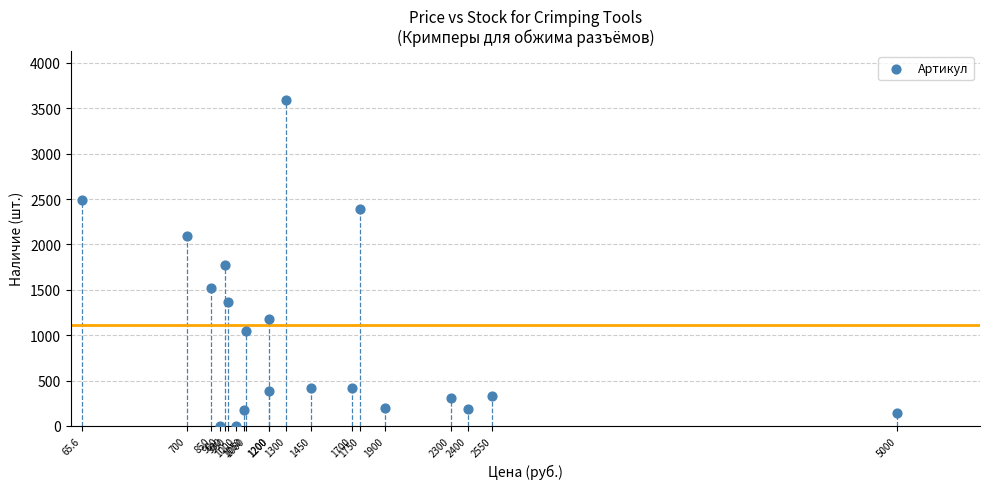

What is the range of Y values (max minus min)?

3595